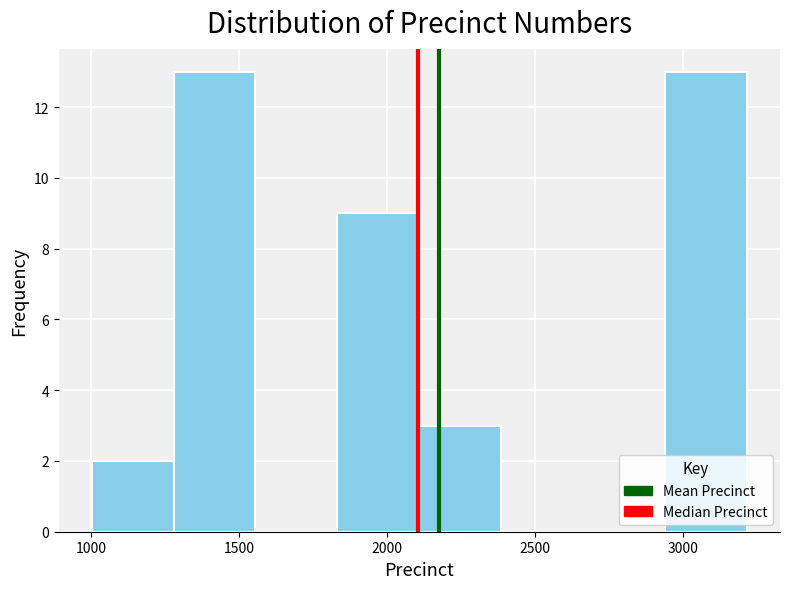

What is the height of the bar covering 1850 to 2100 on the x-axis? Neither the bar edges nor the heights are printed on the chart, so give them approximately, as read against the axes.

9